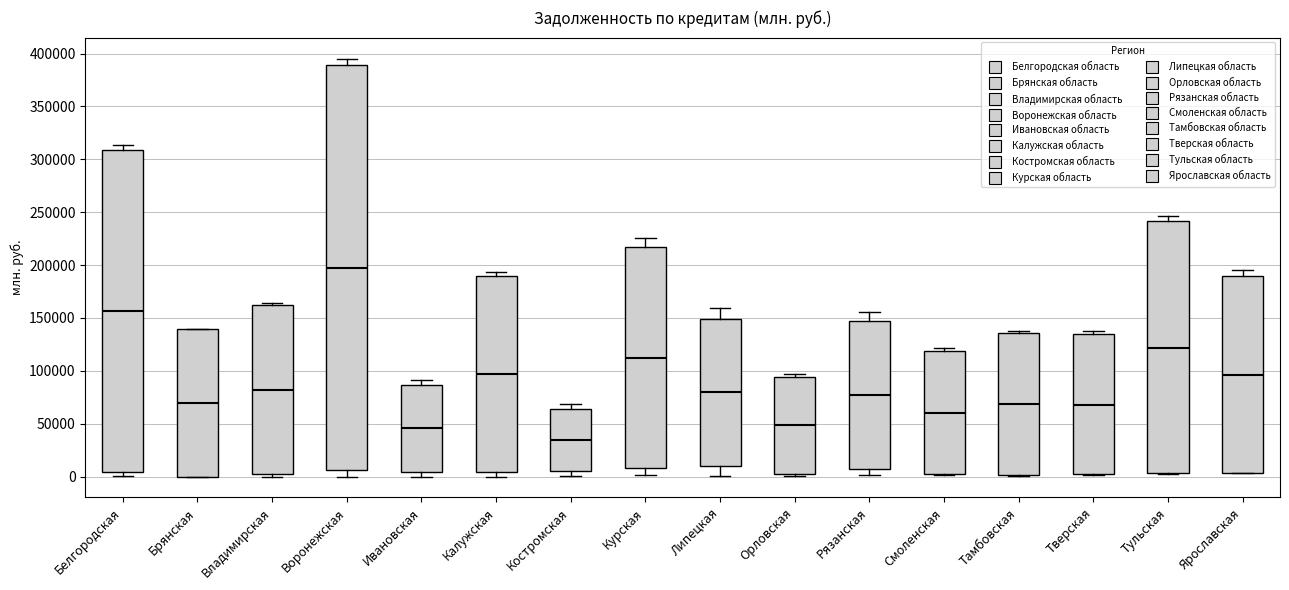

Reading left to right, transcribe this box plot: for each box, give where its median line is, the range the box spans, and where its two whiskers end, as read against the y-axis. The values are not printed on the chart, so give them approximately, as read against the axis.

Белгородская: median 155000, box 5000 to 310000, whiskers 0 to 315000
Брянская: median 70000, box 0 to 140000, whiskers 0 to 140000
Владимирская: median 80000, box 0 to 160000, whiskers 0 (just below the box's lower edge) to 165000
Воронежская: median 200000, box 5000 to 390000, whiskers 0 to 395000
Ивановская: median 45000, box 5000 to 85000, whiskers 0 to 90000
Калужская: median 95000, box 5000 to 190000, whiskers 0 to 195000
Костромская: median 35000, box 5000 to 65000, whiskers 0 to 70000
Курская: median 110000, box 10000 to 215000, whiskers 0 to 225000
Липецкая: median 80000, box 10000 to 150000, whiskers 0 to 160000
Орловская: median 50000, box 0 to 95000, whiskers 0 (just below the box's lower edge) to 95000 (just above the box's upper edge)
Рязанская: median 75000, box 10000 to 145000, whiskers 0 to 155000
Смоленская: median 60000, box 0 to 120000, whiskers 0 to 120000 (just above the box's upper edge)
Тамбовская: median 70000, box 0 to 135000, whiskers 0 to 135000 (just above the box's upper edge)
Тверская: median 70000, box 0 to 135000, whiskers 0 to 135000 (just above the box's upper edge)
Тульская: median 120000, box 5000 to 240000, whiskers 0 to 245000
Ярославская: median 95000, box 5000 to 190000, whiskers 5000 to 195000